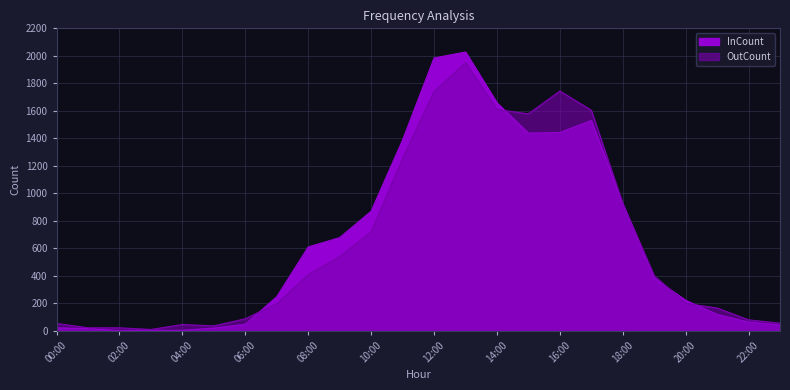

What are all the series names shown in the legend?

InCount, OutCount